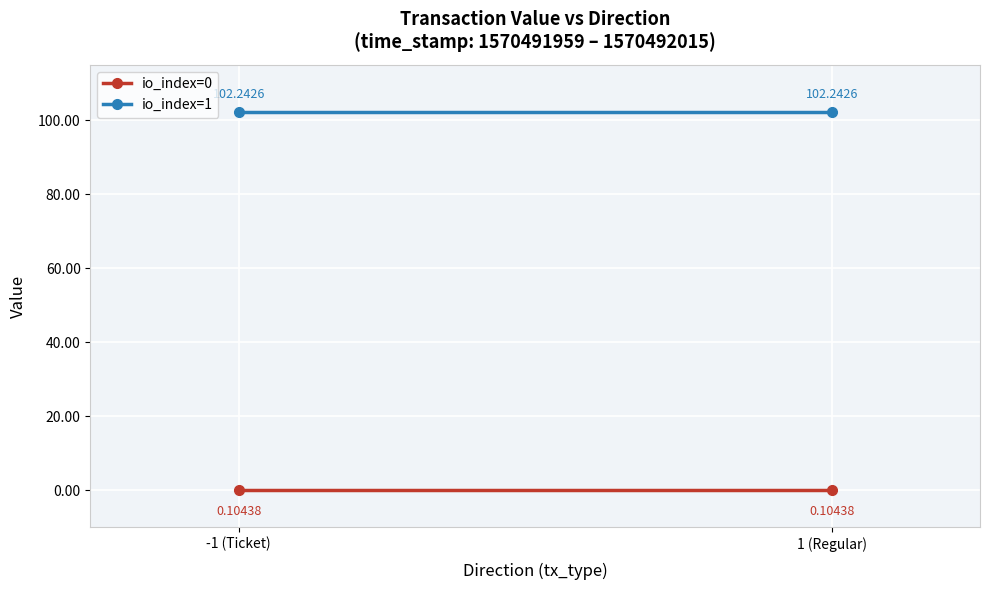

What position from the right is 1 (Regular)?

1